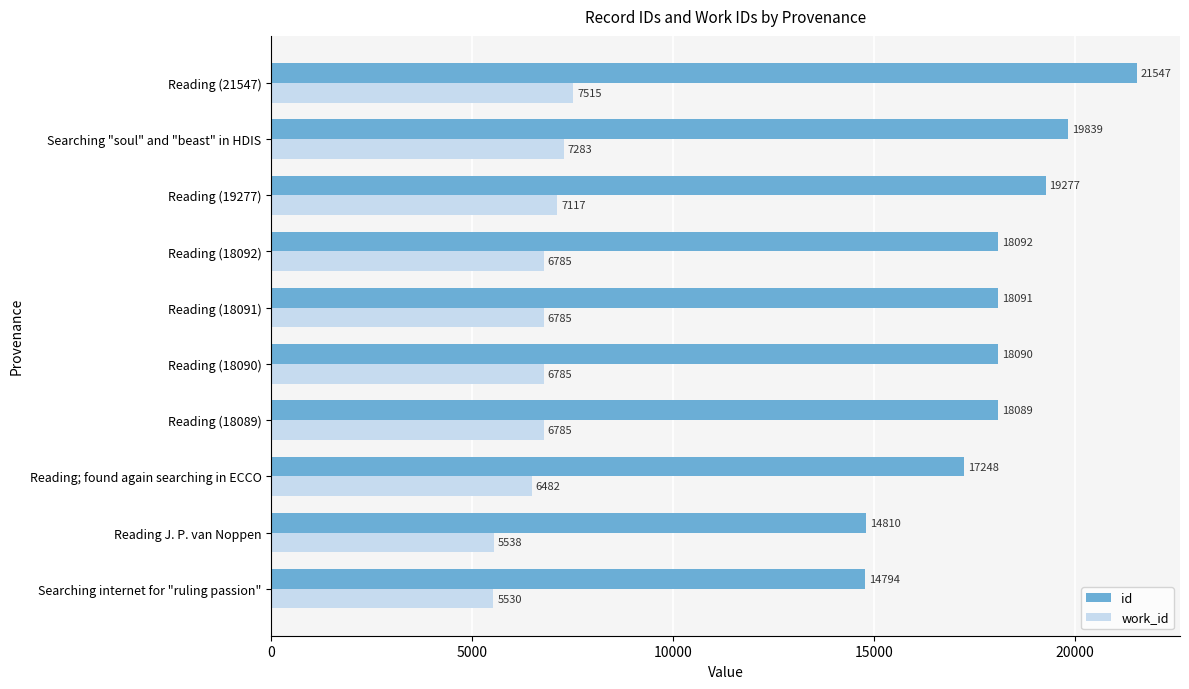

What is the difference between the second highest and second lowest values in the work_id series?

1745